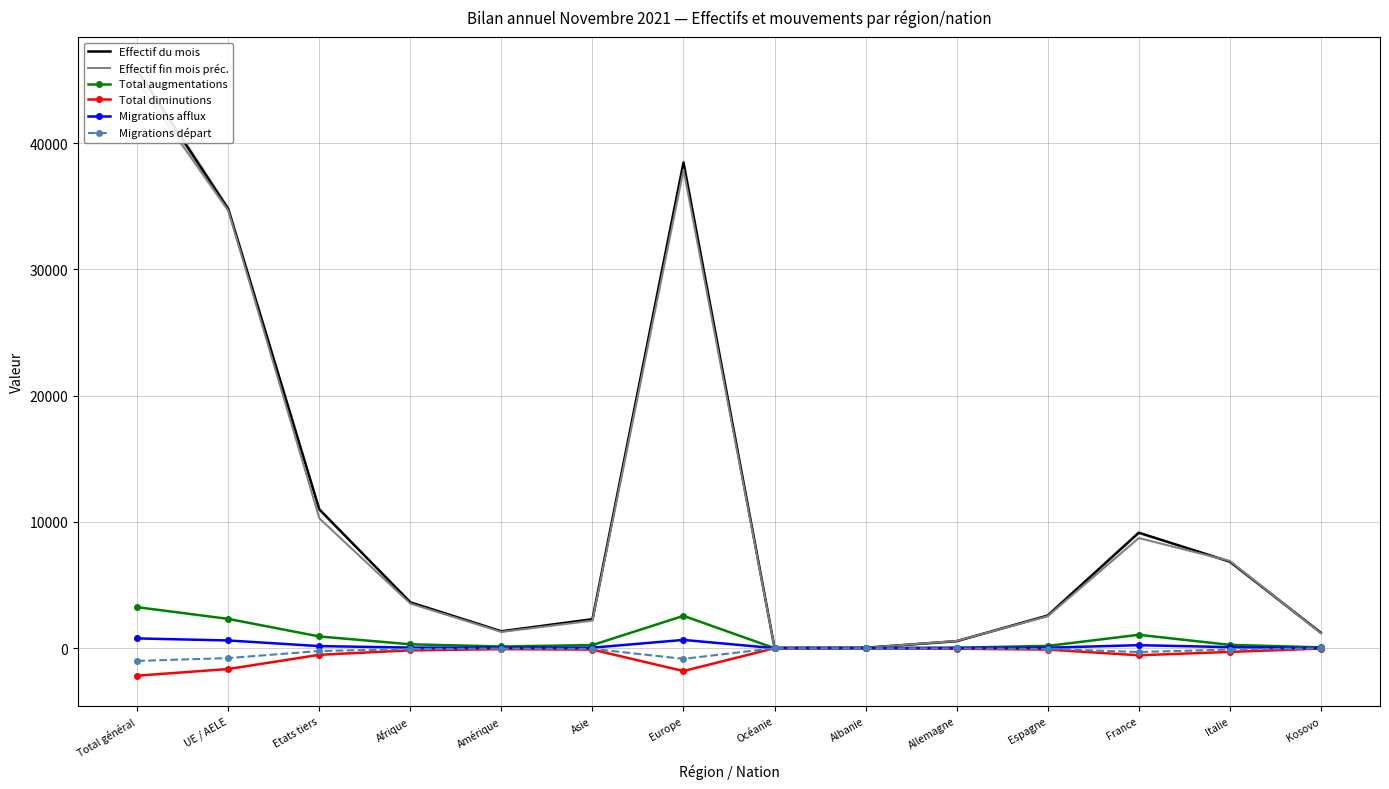

True or false: Migrations départ has a value of -46 at Amérique.

False